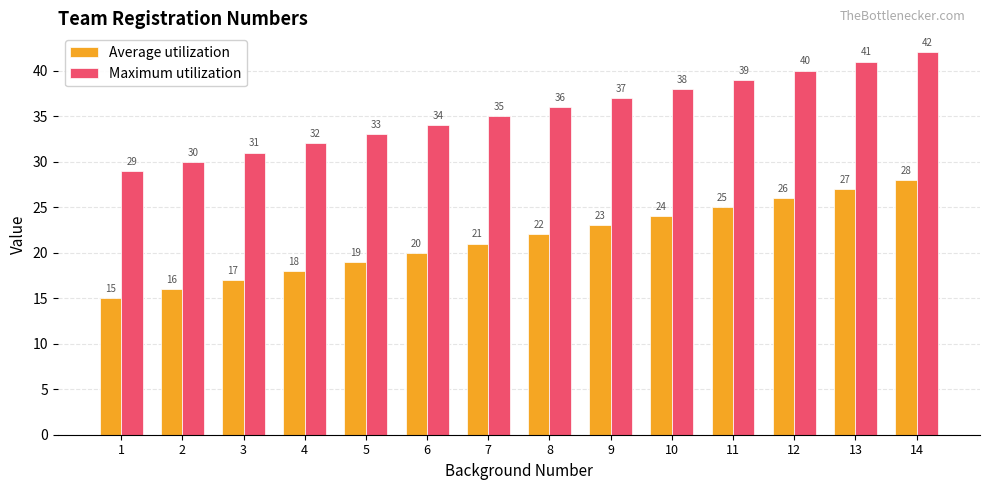

What is the sum of the Maximum utilization values at 7 and 5?

68